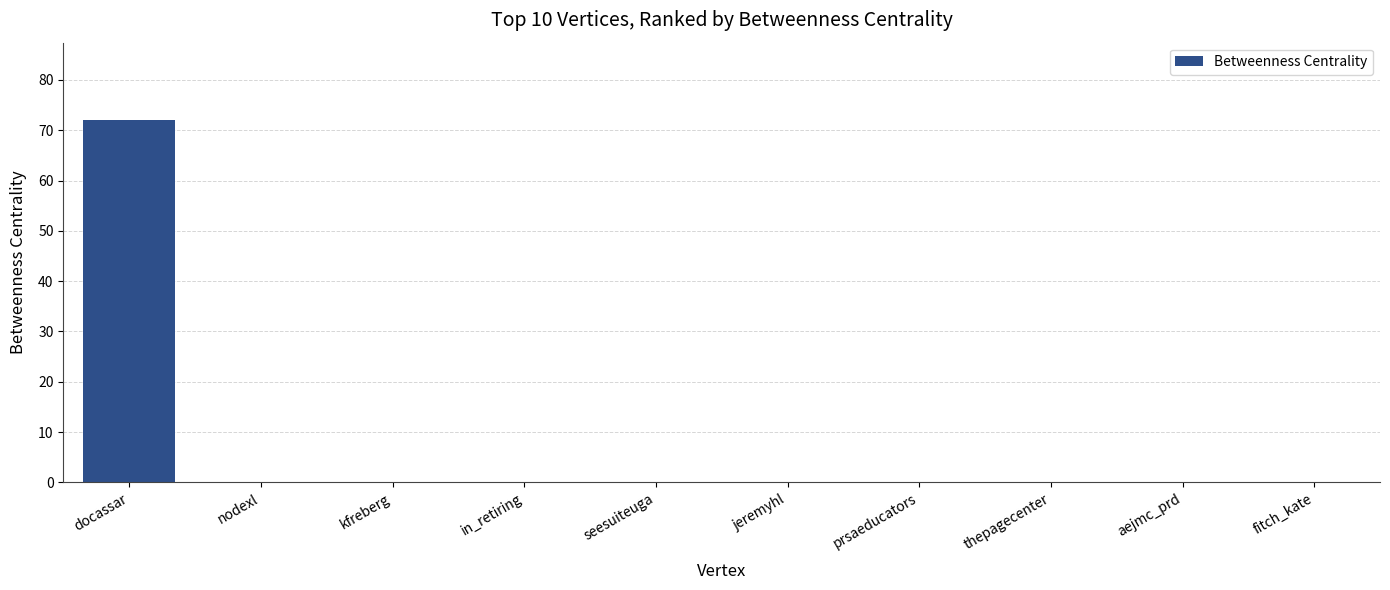

Reading left to right, list all the values displayed in this chart.

docassar=72	nodexl=0	kfreberg=0	in_retiring=0	seesuiteuga=0	jeremyhl=0	prsaeducators=0	thepagecenter=0	aejmc_prd=0	fitch_kate=0